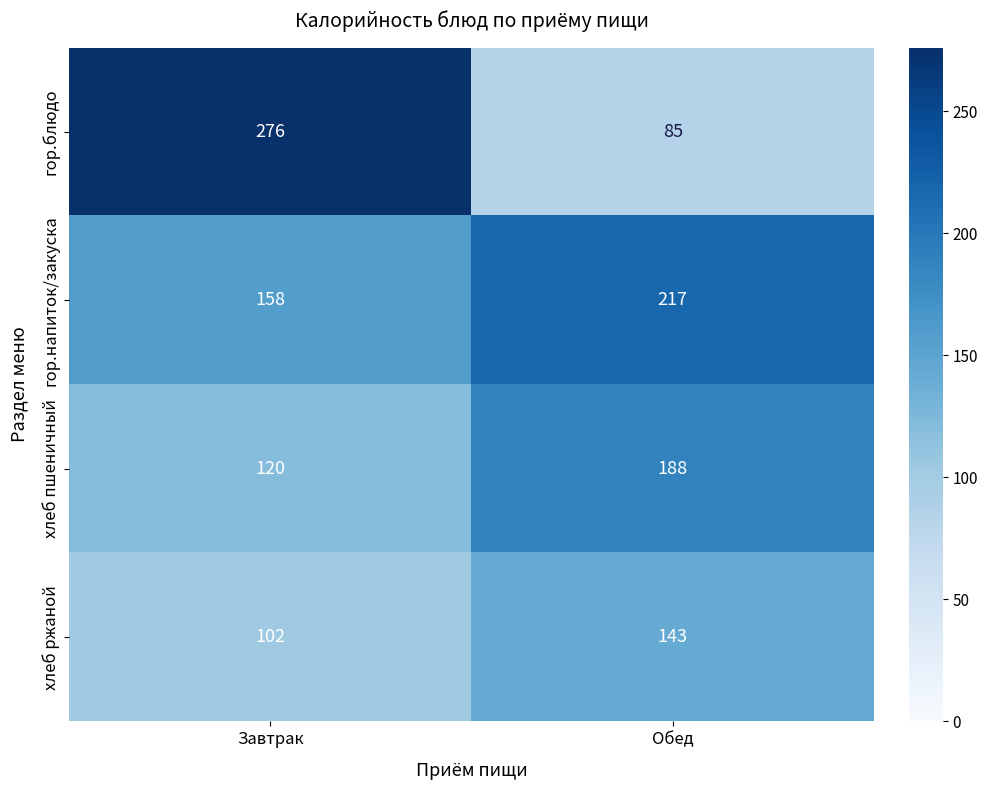

The гор.напиток/закуска series shows 158 at Завтрак. True or false?

True